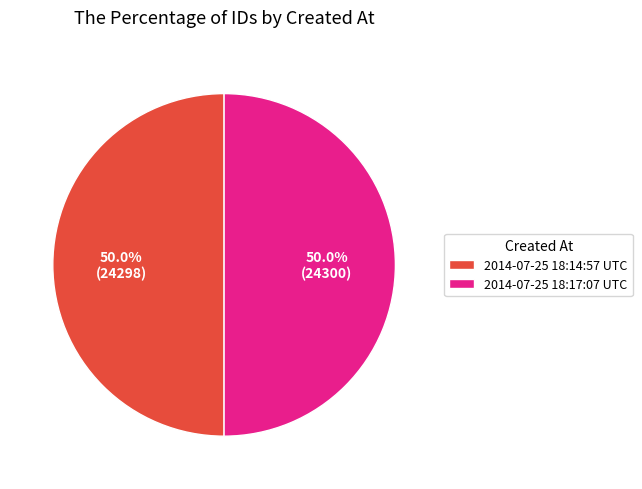

What percentage is NOT represented by 2014-07-25 18:17:07 UTC?

50.0%